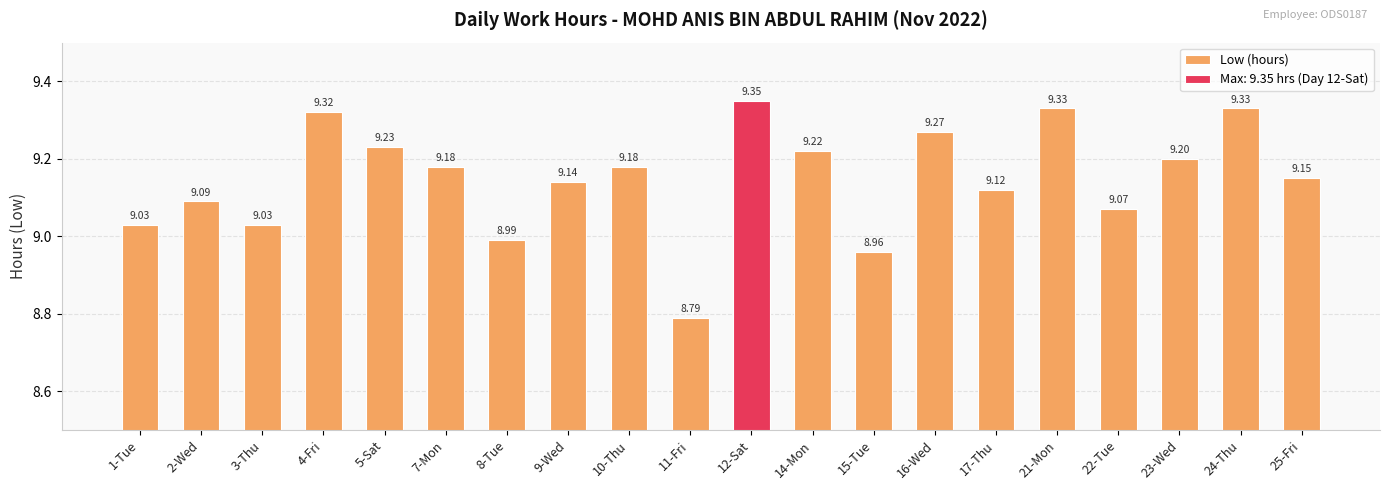

Reading left to right, extract all data points from this chart.

1-Tue=9.0	2-Wed=9.1	3-Thu=9.0	4-Fri=9.3	5-Sat=9.2	7-Mon=9.2	8-Tue=9.0	9-Wed=9.1	10-Thu=9.2	11-Fri=8.8	12-Sat=9.3	14-Mon=9.2	15-Tue=9.0	16-Wed=9.3	17-Thu=9.1	21-Mon=9.3	22-Tue=9.1	23-Wed=9.2	24-Thu=9.3	25-Fri=9.2